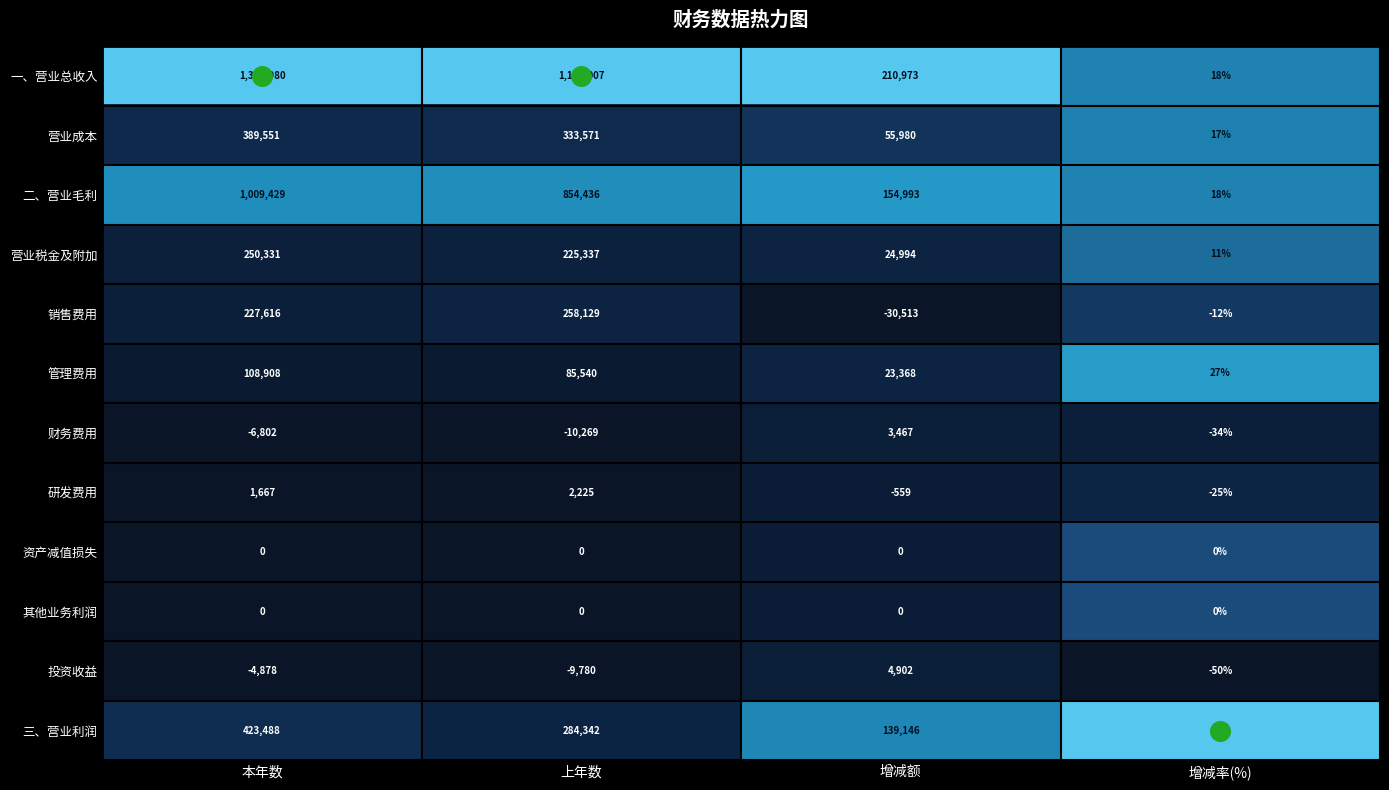

At how many categories does at least one series exceed 0?

4